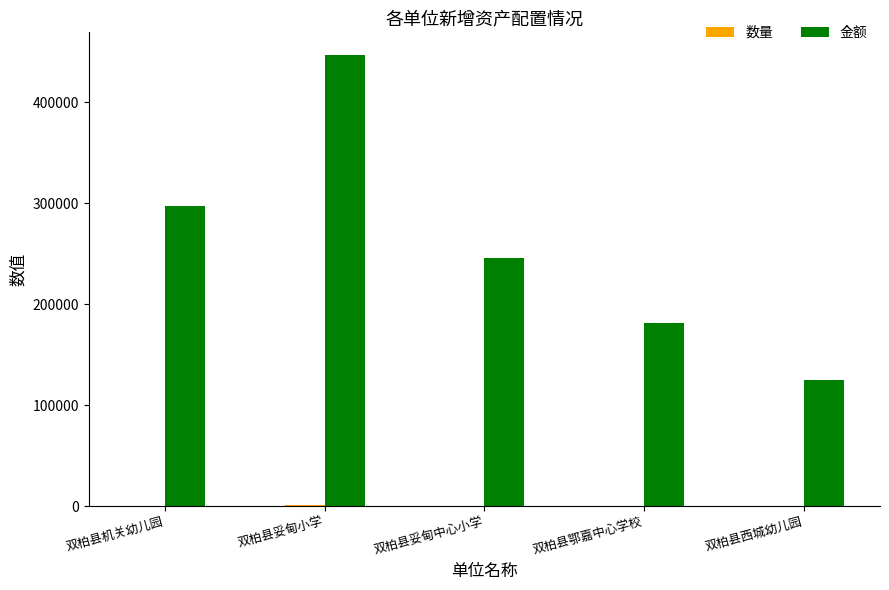

Which series has the largest total across all categories?

金额